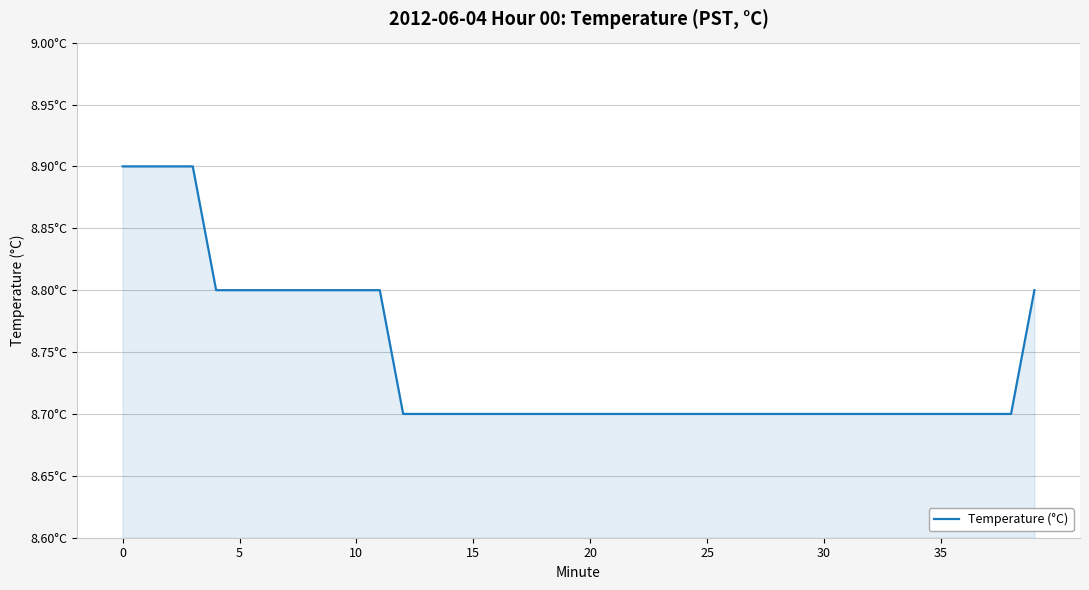

What is the maximum value shown in the chart?

8.9